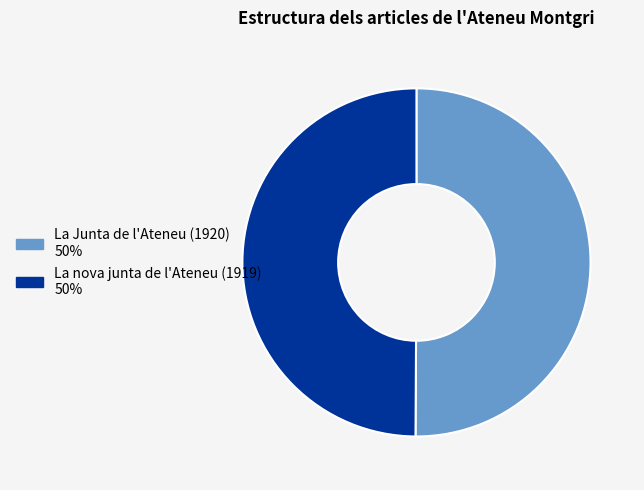

True or false: La nova junta de l'Ateneu (1919) accounts for 59% of the total.

False